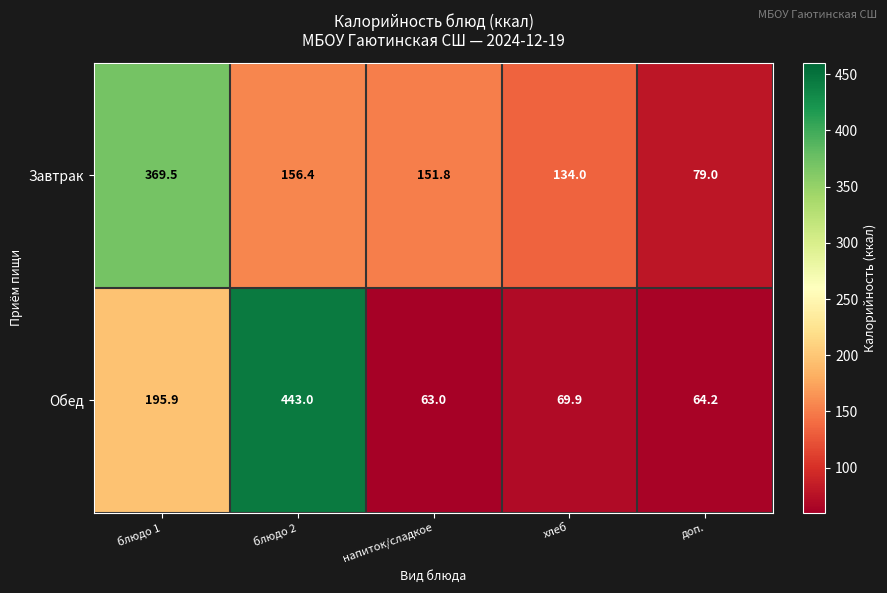

Reading right to left, what are all the values shown in this chart?

Завтрак: доп.=79.0	хлеб=134.0	напиток/сладкое=151.8	блюдо 2=156.4	блюдо 1=369.5
Обед: доп.=64.2	хлеб=69.9	напиток/сладкое=63.0	блюдо 2=443.0	блюдо 1=195.9